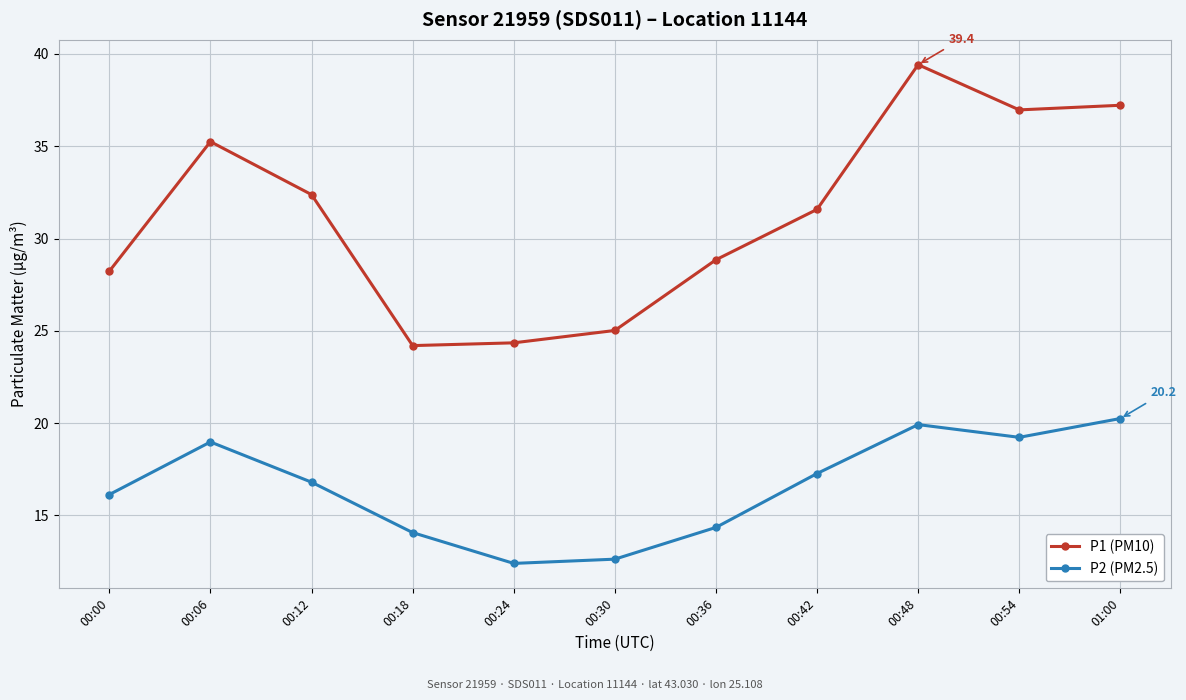

What position from the right is 00:54?

2